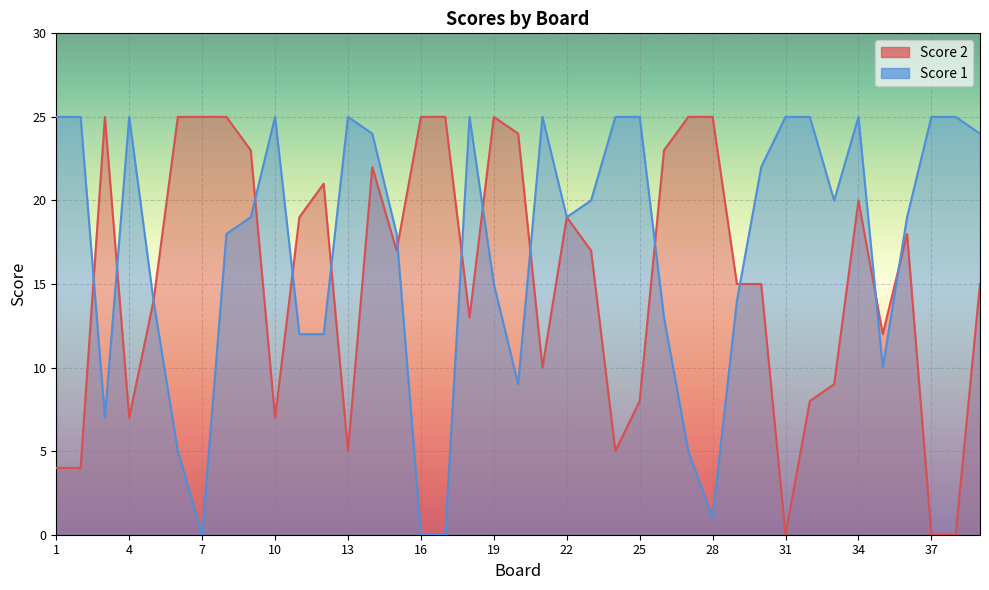

After their last crossing, which series has the higher values: Score 1 or Score 2?

Score 1